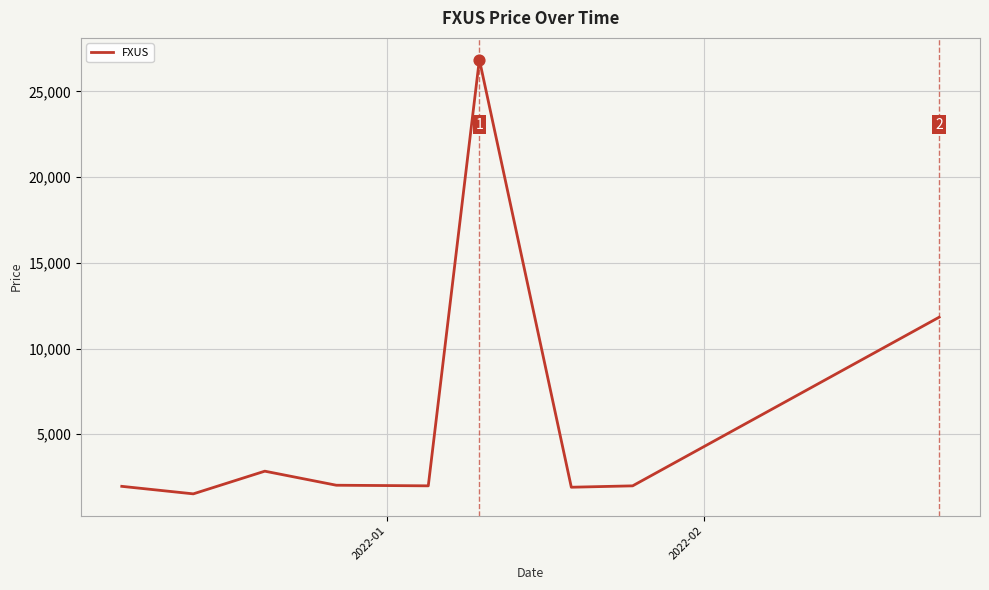

What is the maximum value shown in the chart?

26857.3